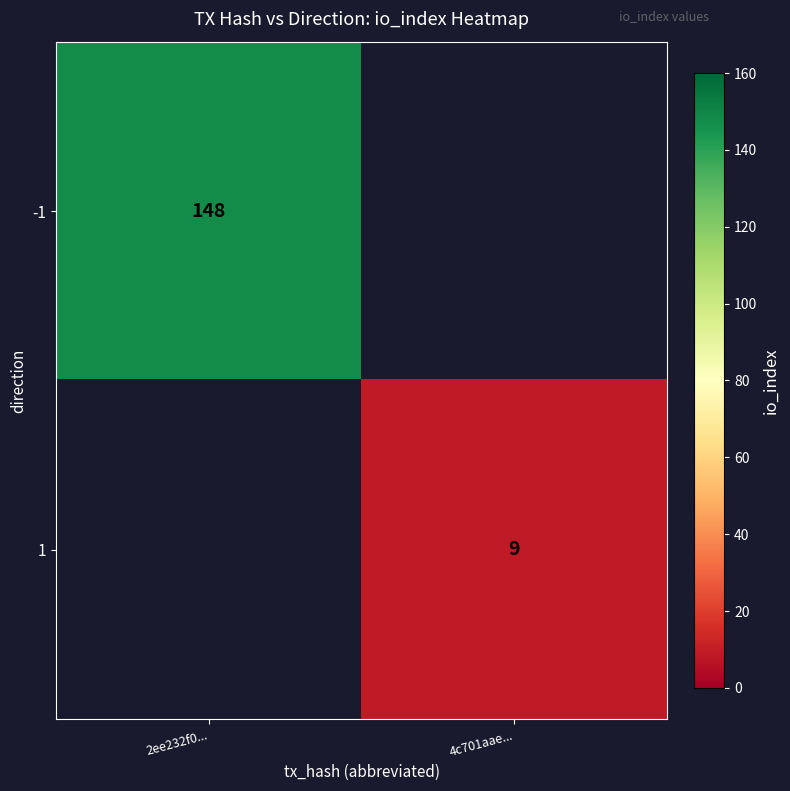

True or false: 1 has a value of 3.9 at 4c701aae....

False